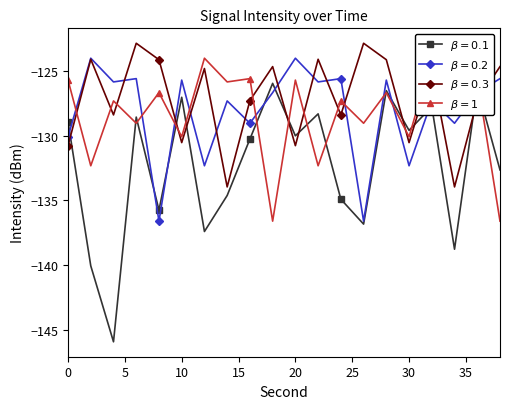

What is the greatest value displayed?

-124.0